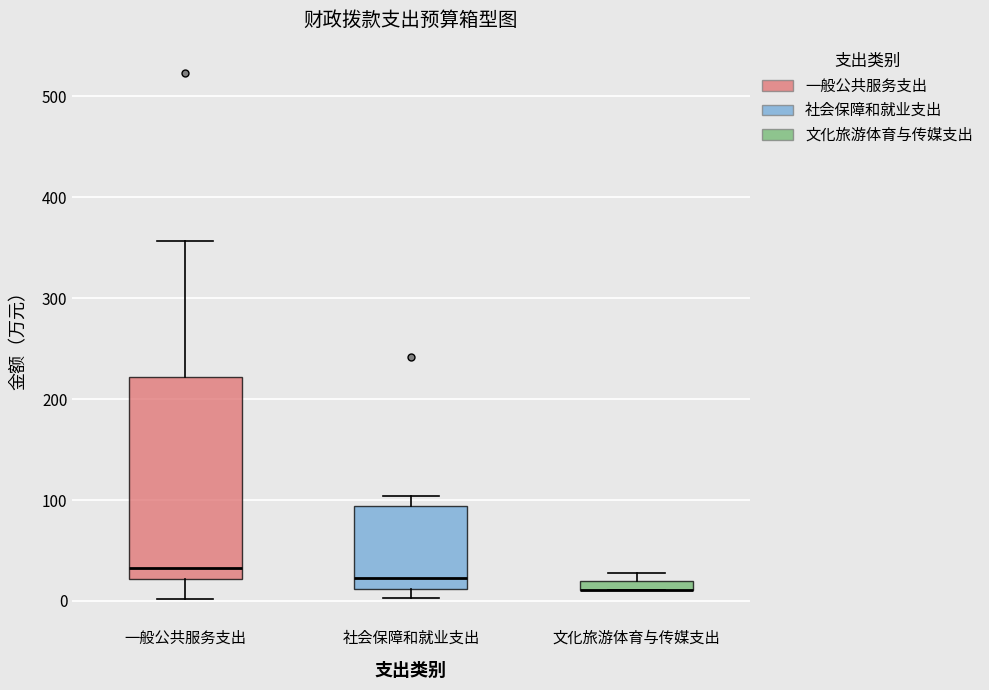

Which box is the tallest, from its lower edge to its upper edge?

一般公共服务支出